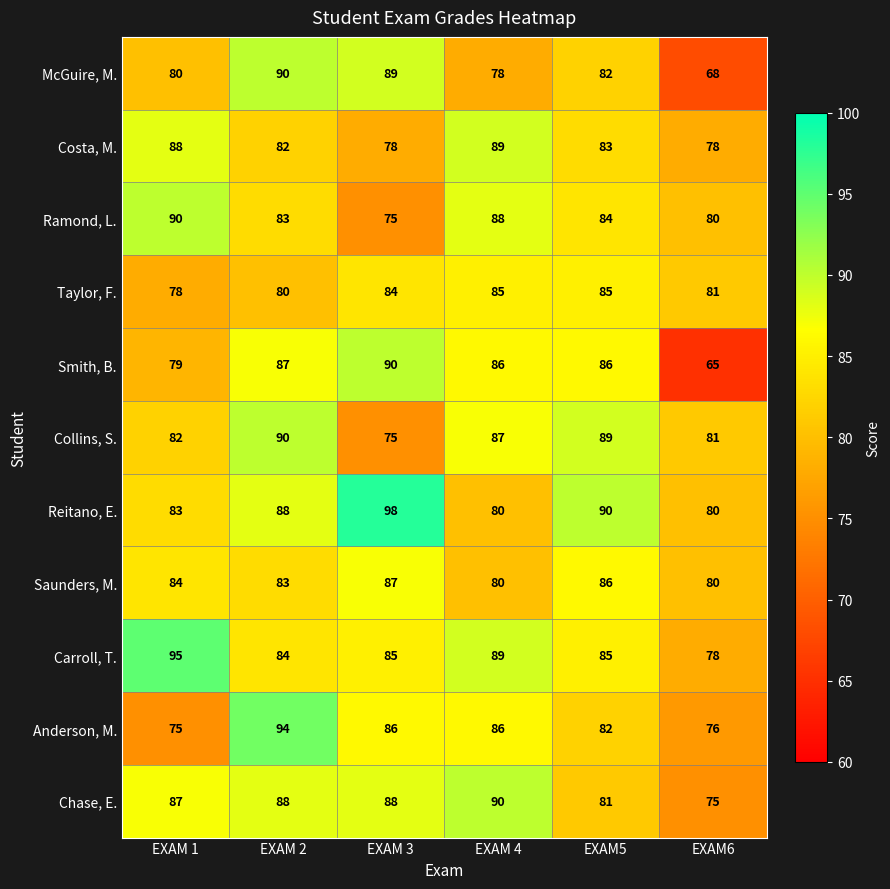

What is the minimum value shown in the chart?

65